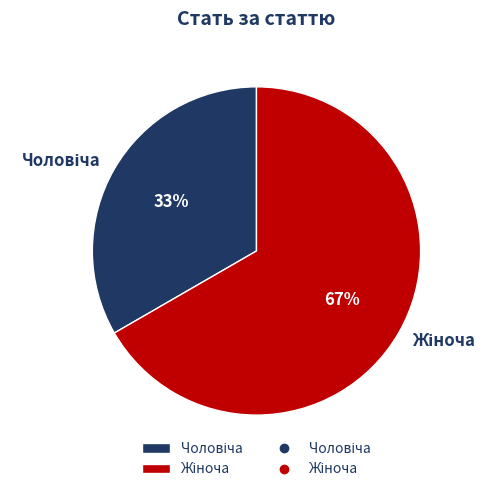

Does any single category account for the majority?

Yes